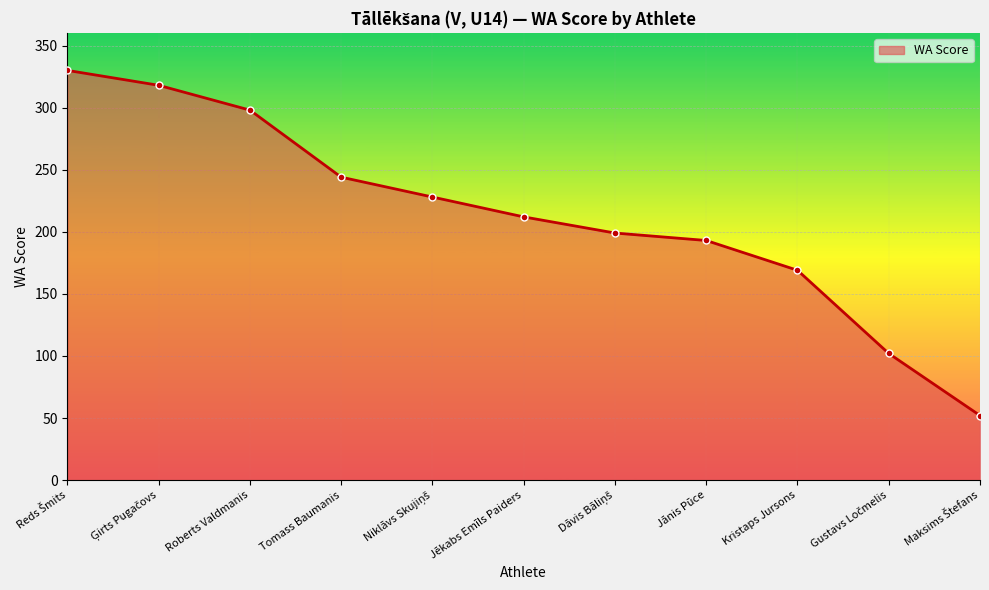

Reading right to left, list all the values displayed in this chart.

52	102	169	193	199	212	228	244	298	318	330